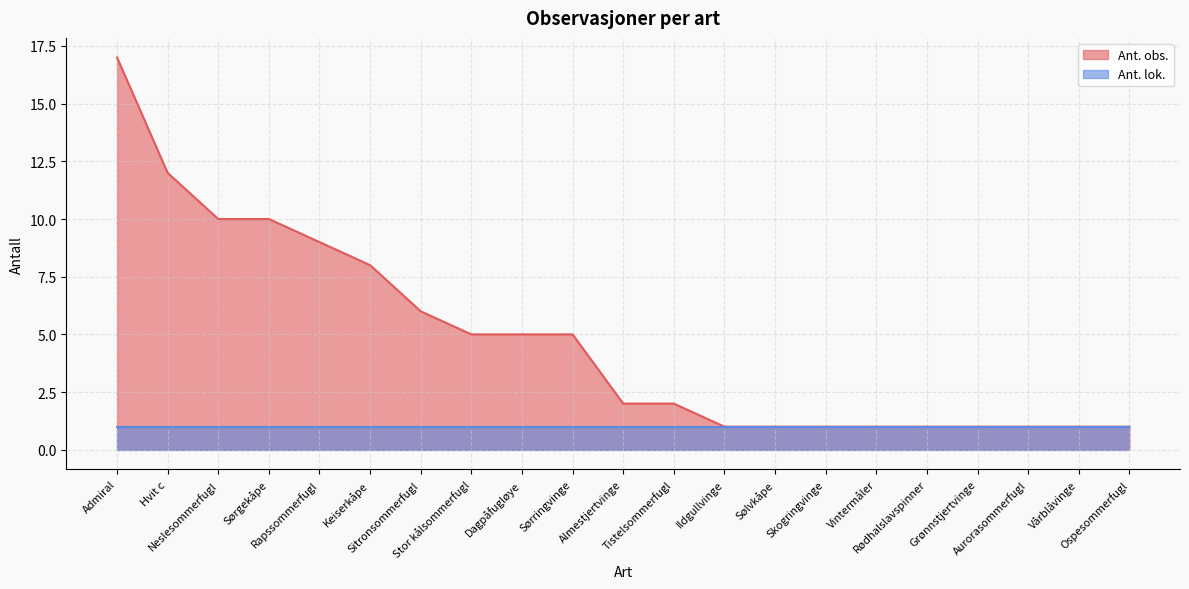

What is the change in value from Admiral to Stor kålsommerfugl?

-12